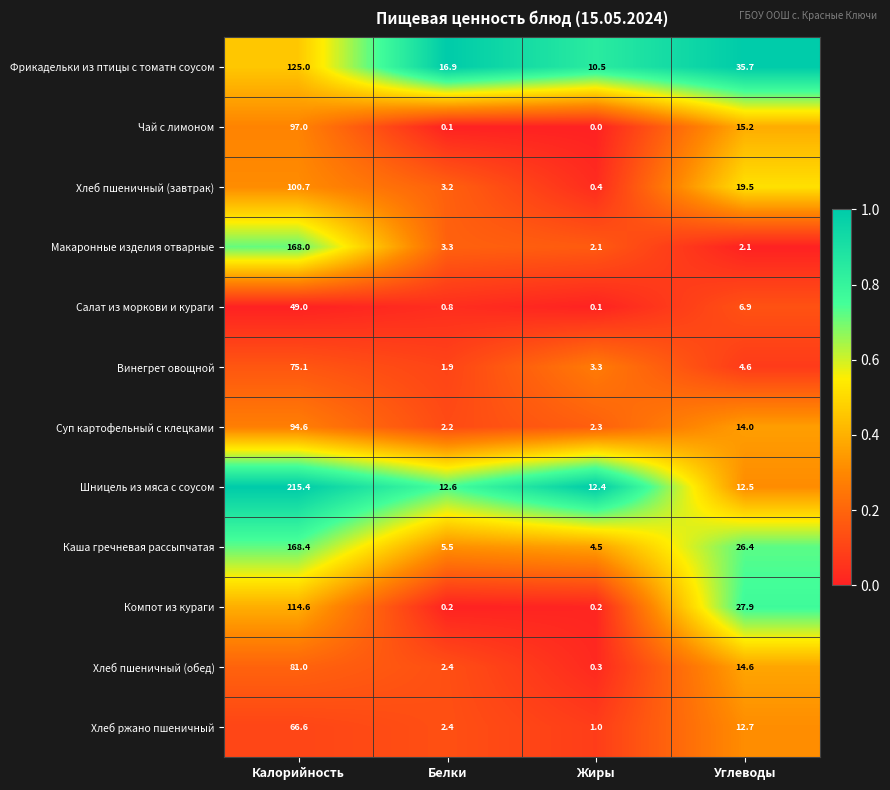

How many series are shown in this chart?

12